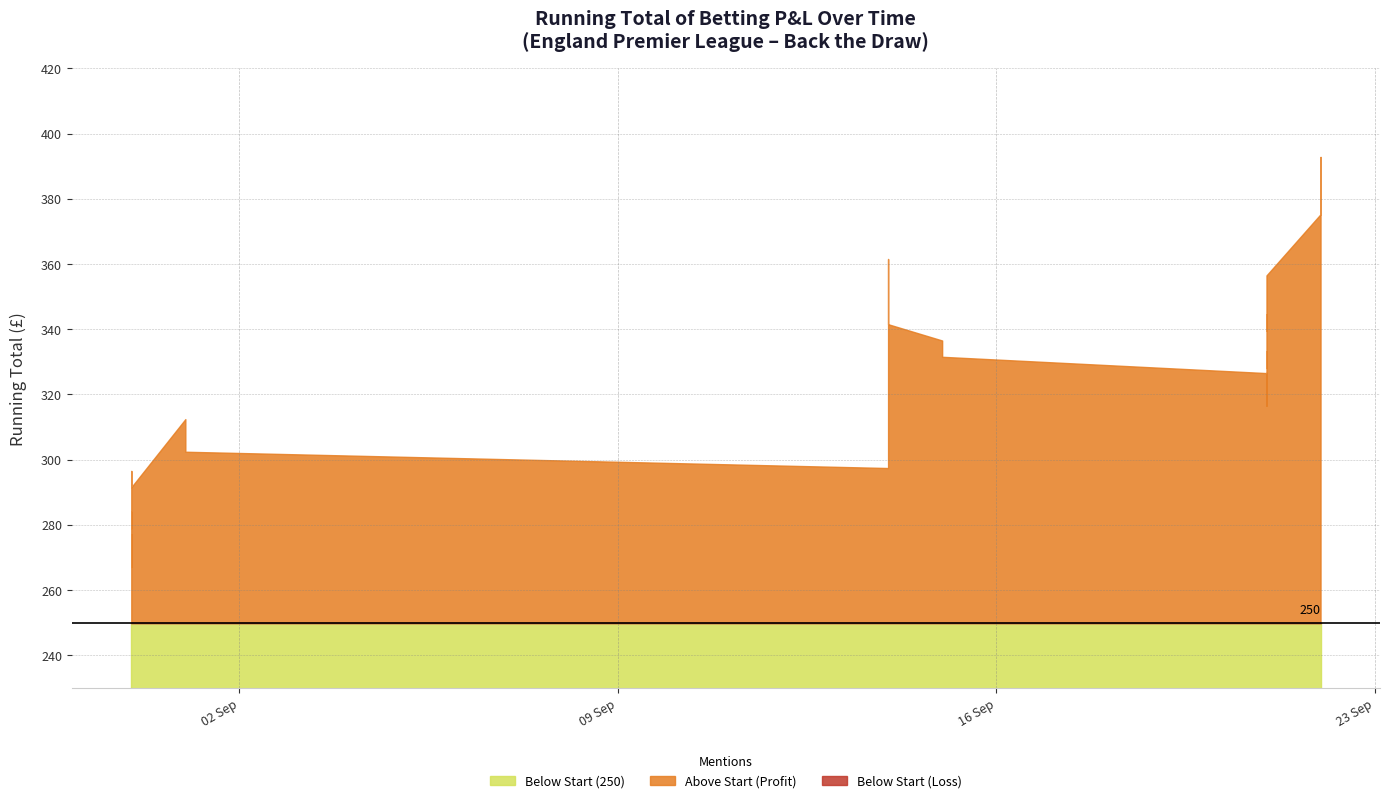

How many lines are shown in the chart?

2